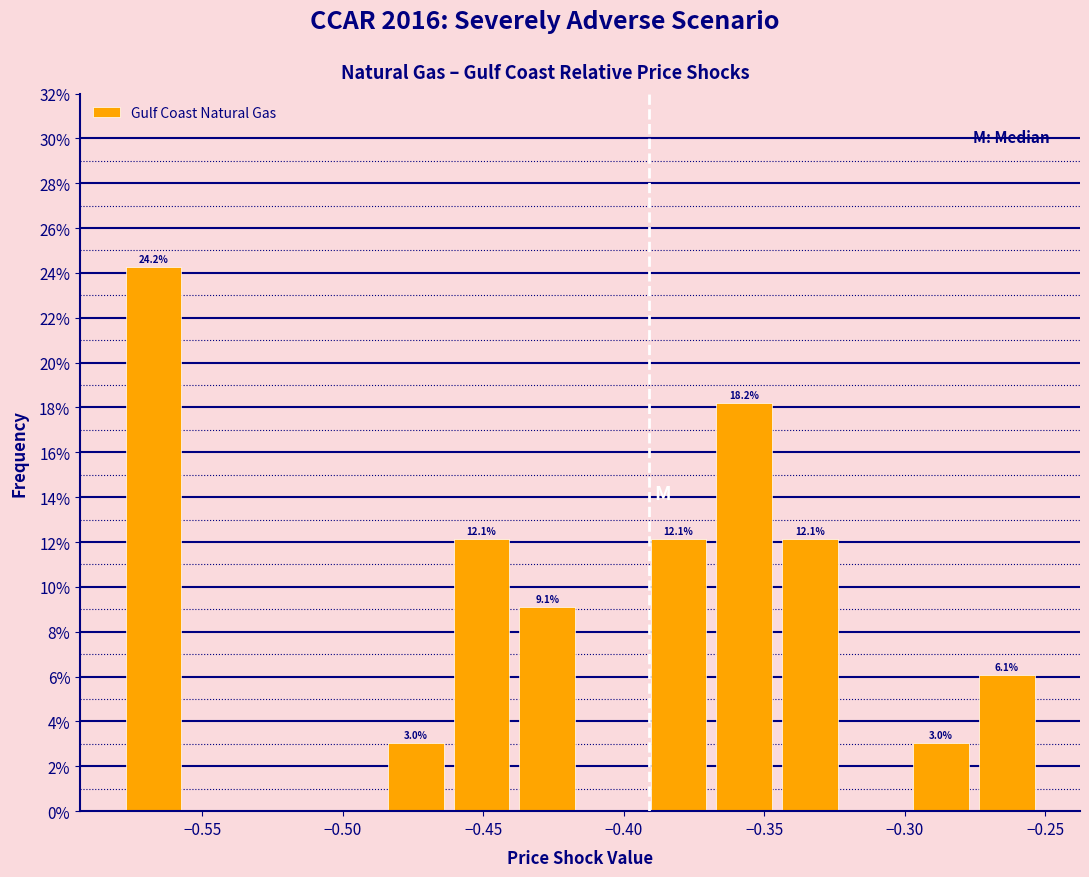

Which range on the x-axis has the tallest bar?

-0.580 to -0.555